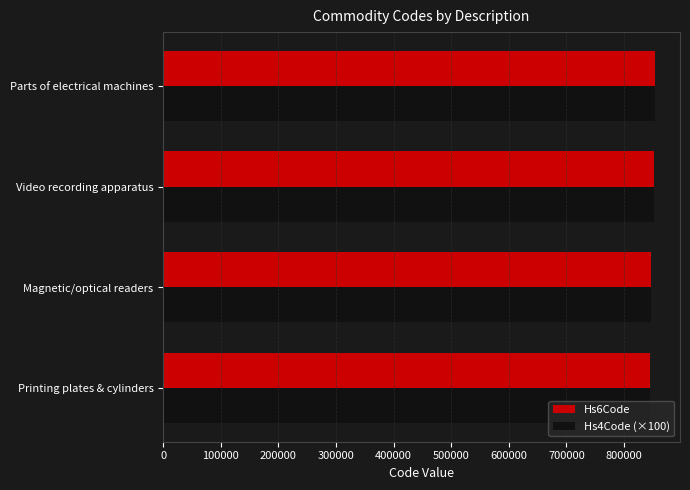

What is the minimum value shown in the chart?

844200